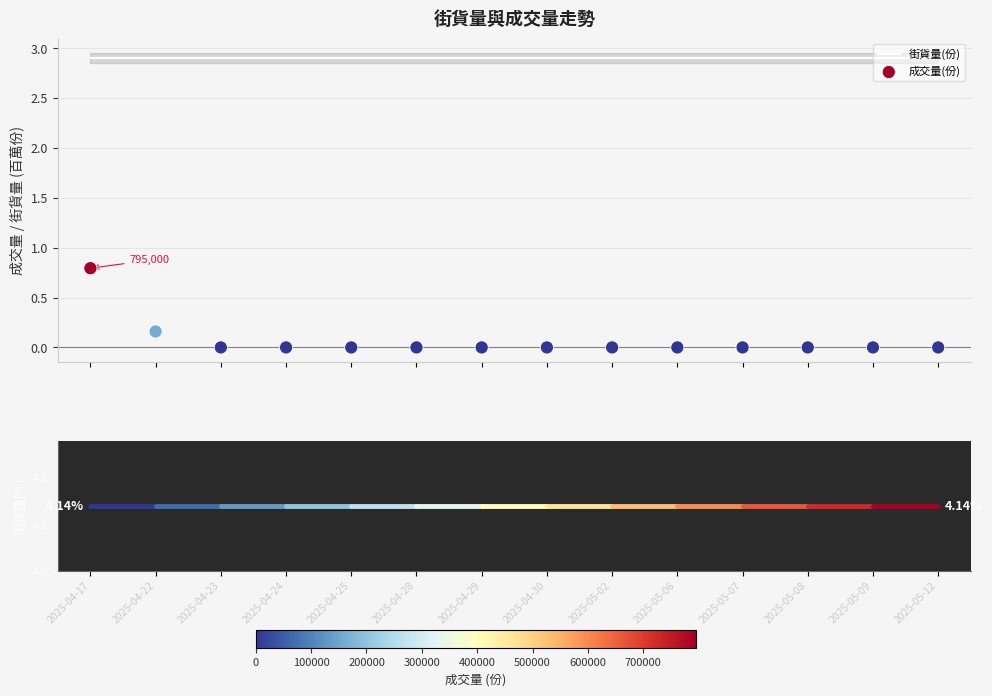

Which series has the largest Y range (max minus min)?

成交量(份)